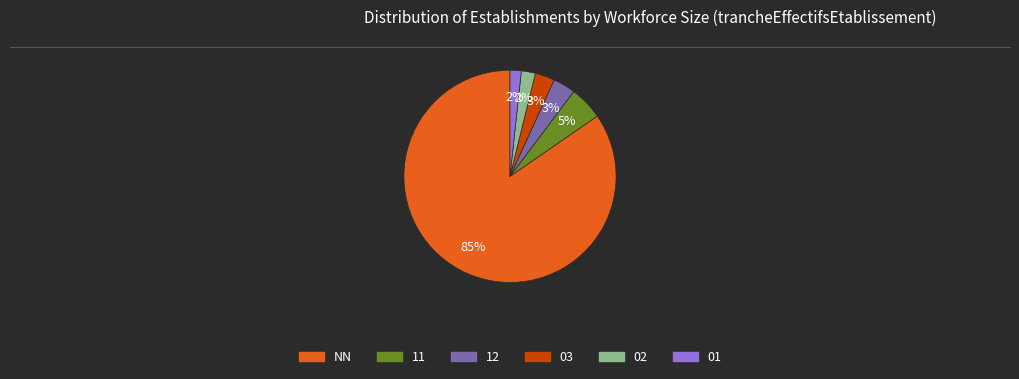

To the nearest percent, what is the average slice percentage?

17%